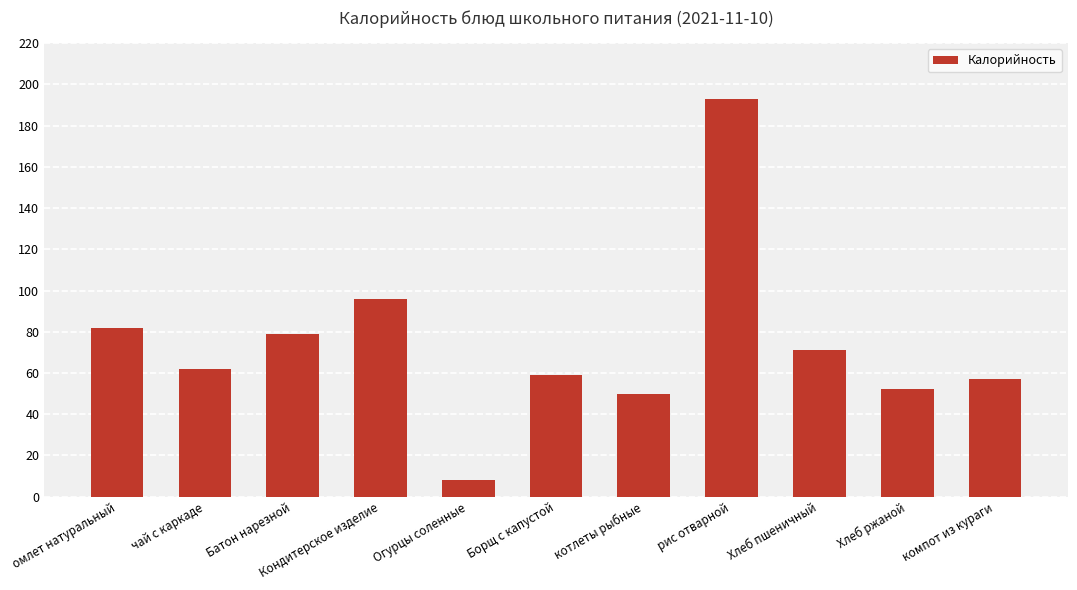

What is the change in value from Кондитерское изделие to Борщ с капустой?

-37